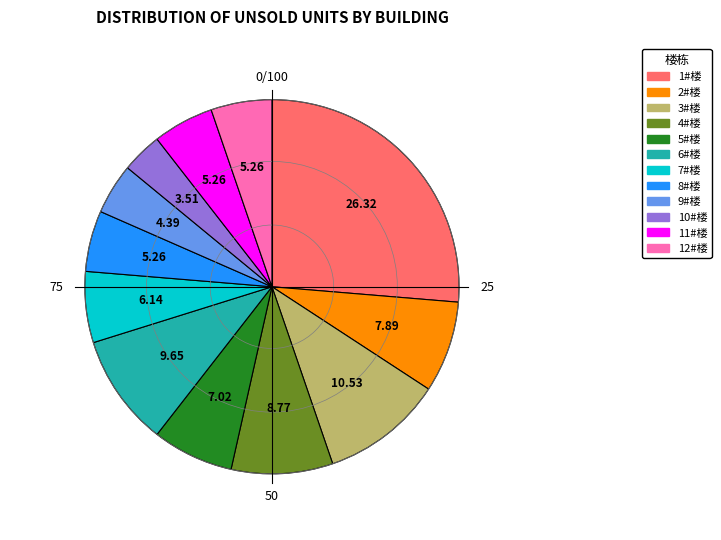

Do 4#楼 and 6#楼 together represent more than half of the pie?

No